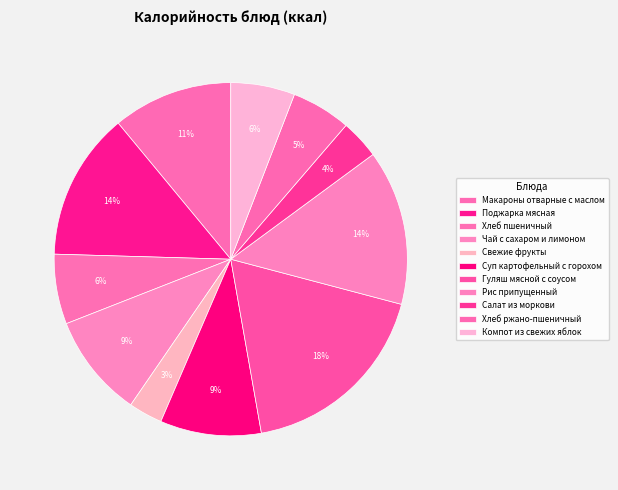

To the nearest percent, what percentage of the pie is Салат из моркови?

4%